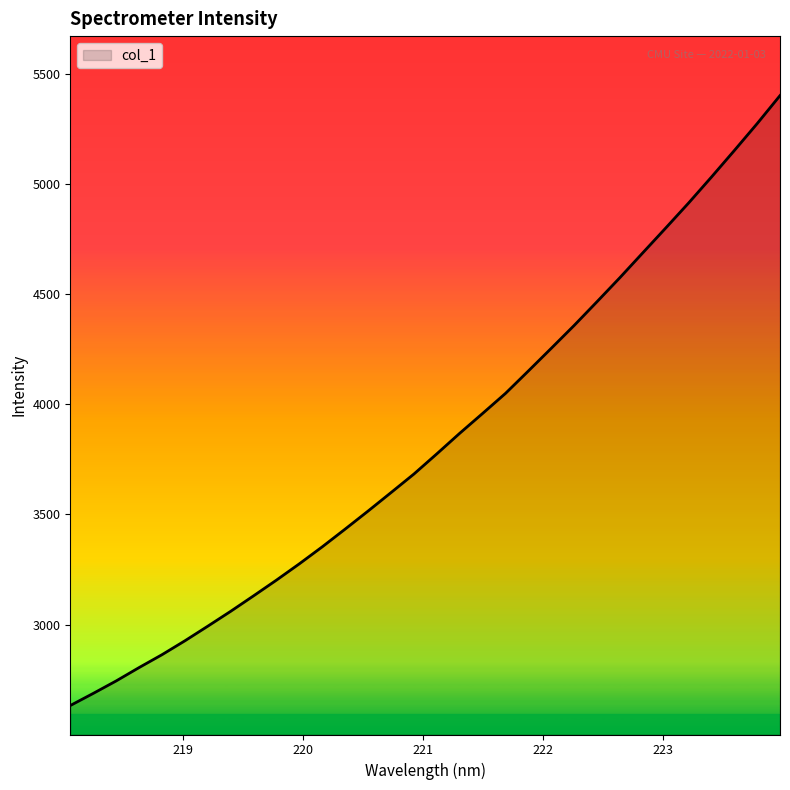

How many categories are shown in the chart?

32